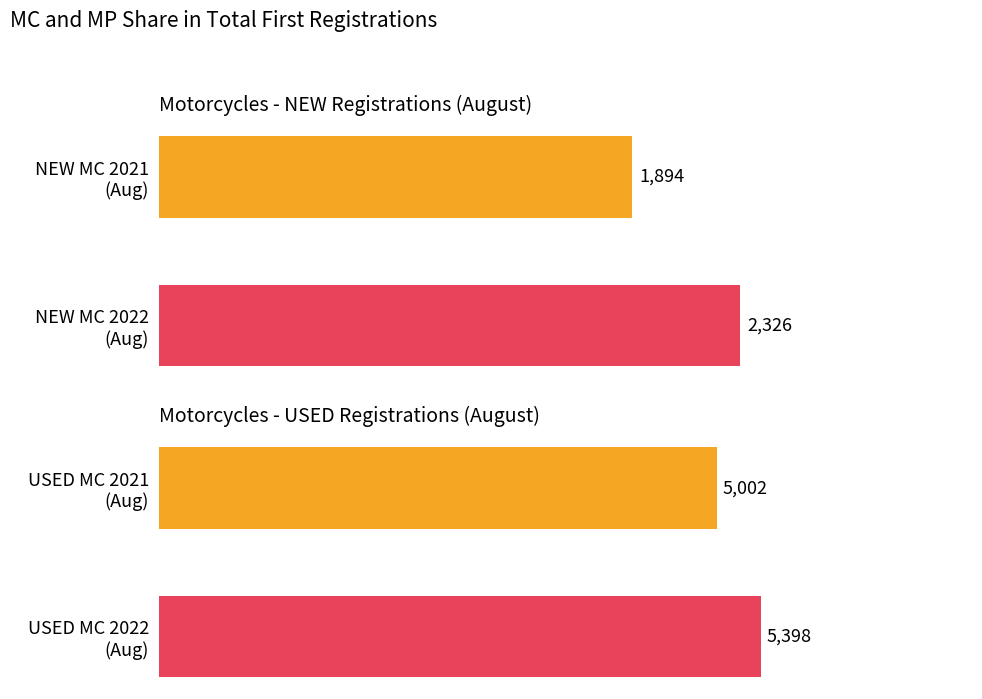

Is the value of NEW MC at 0 greater than the value of USED MC at 0?

No